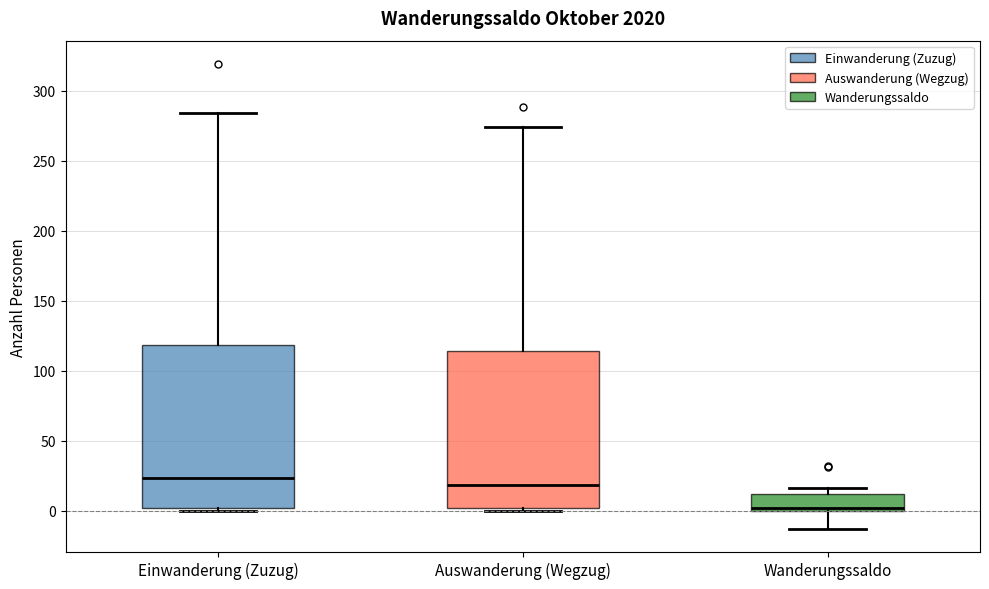

Reading left to right, read every box against the y-axis: the position of its median line, the range the box covers, and the ends of its whiskers. The values are not printed on the chart, so give them approximately, as read against the axis.

Einwanderung (Zuzug): median 25, box 0 to 120, whiskers 0 (just below the box's lower edge) to 285
Auswanderung (Wegzug): median 20, box 0 to 115, whiskers 0 (just below the box's lower edge) to 275
Wanderungssaldo: median 0 (just above the box's lower edge), box 0 to 10, whiskers -15 to 15